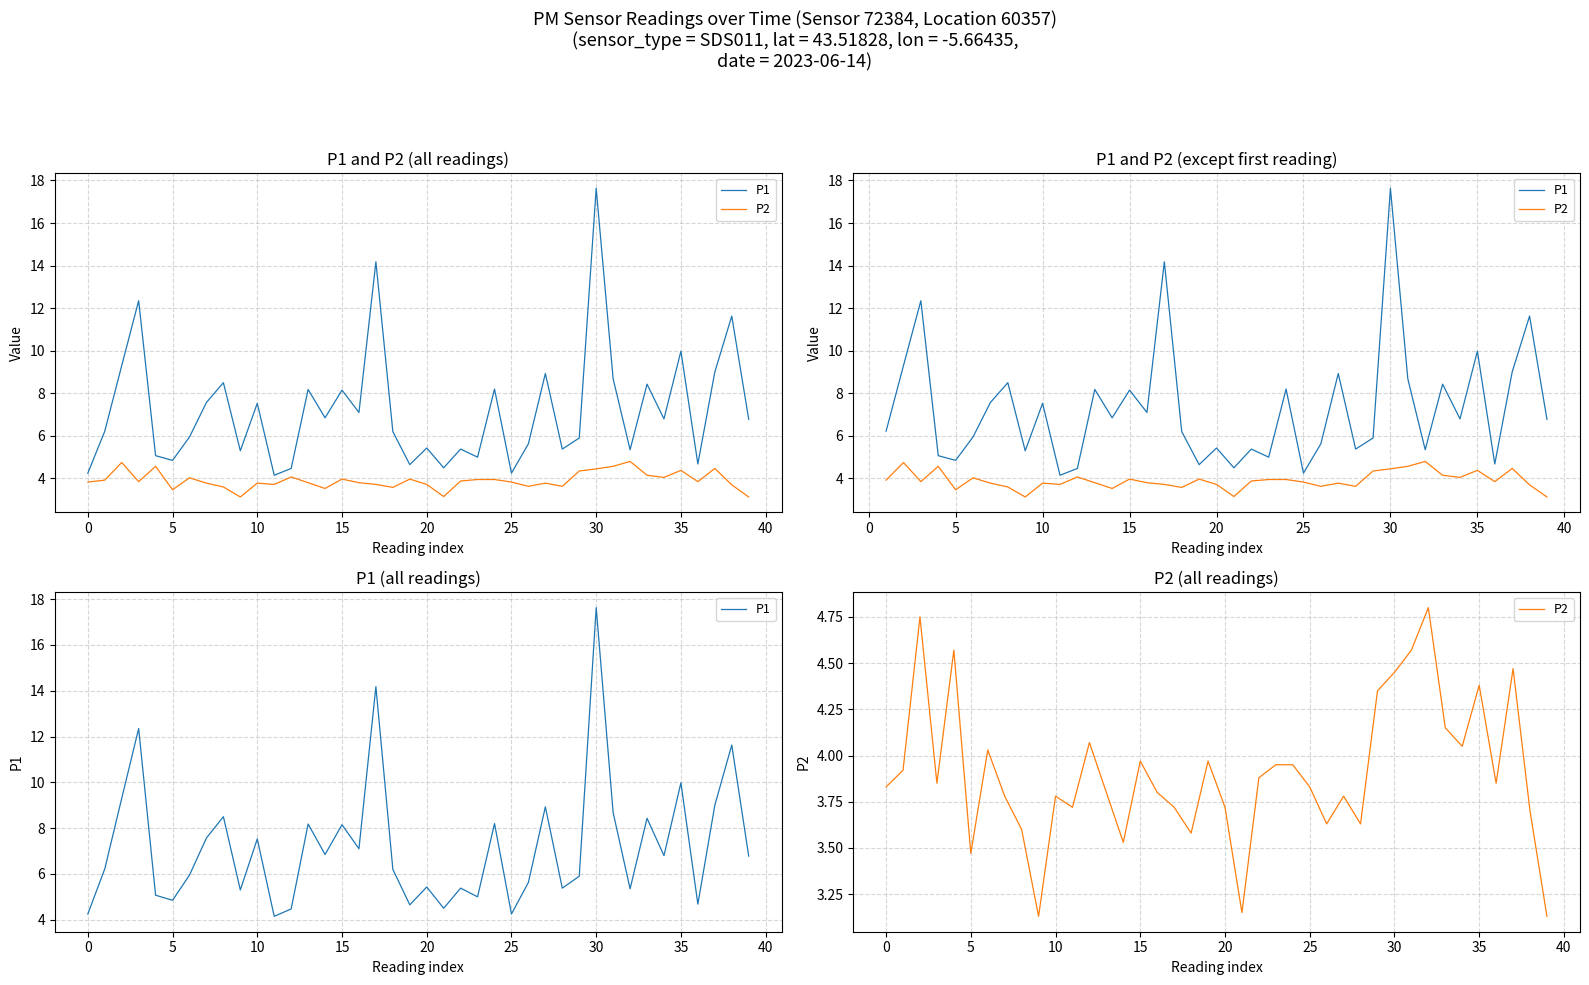

Between 30 and 21, which is larger?

30